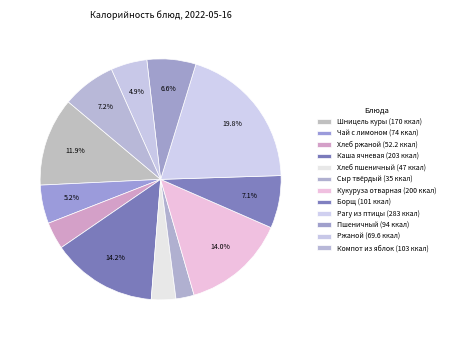

Between Чай с лимоном and Пшеничный, which is larger?

Пшеничный